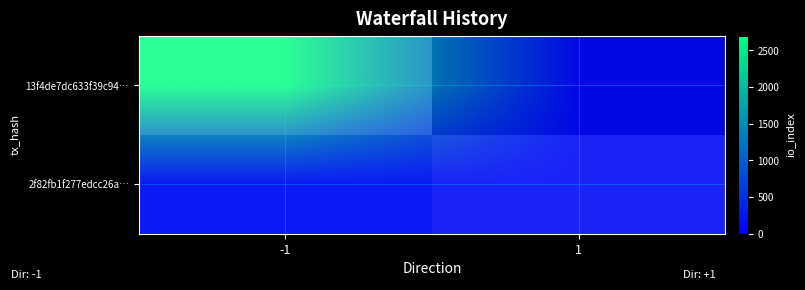

At how many categories does at least one series exceed 4?

2